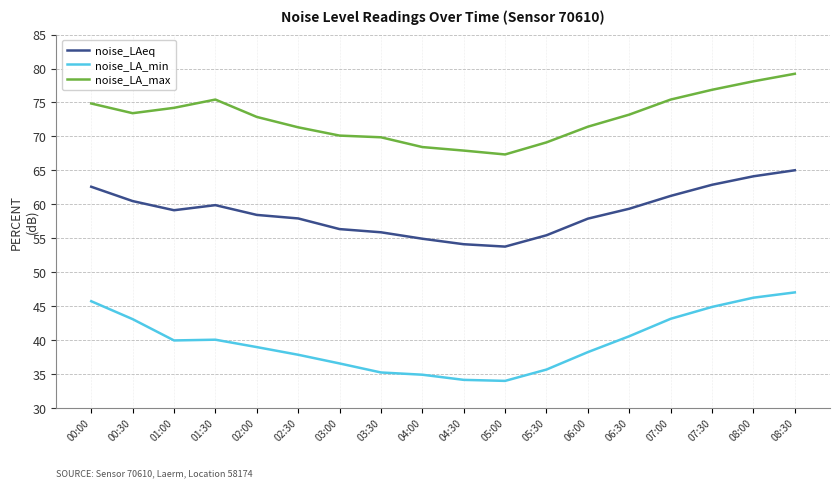

True or false: noise_LA_min and noise_LAeq cross at least once.

False